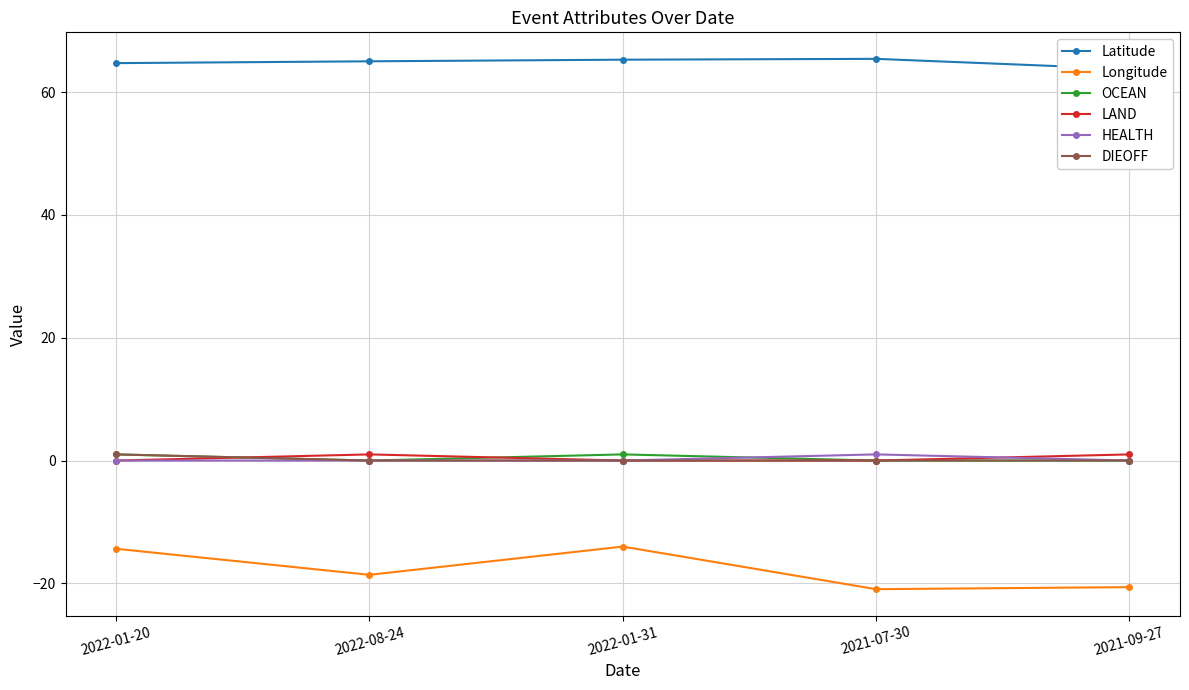

True or false: Latitude and Longitude cross at least once.

False